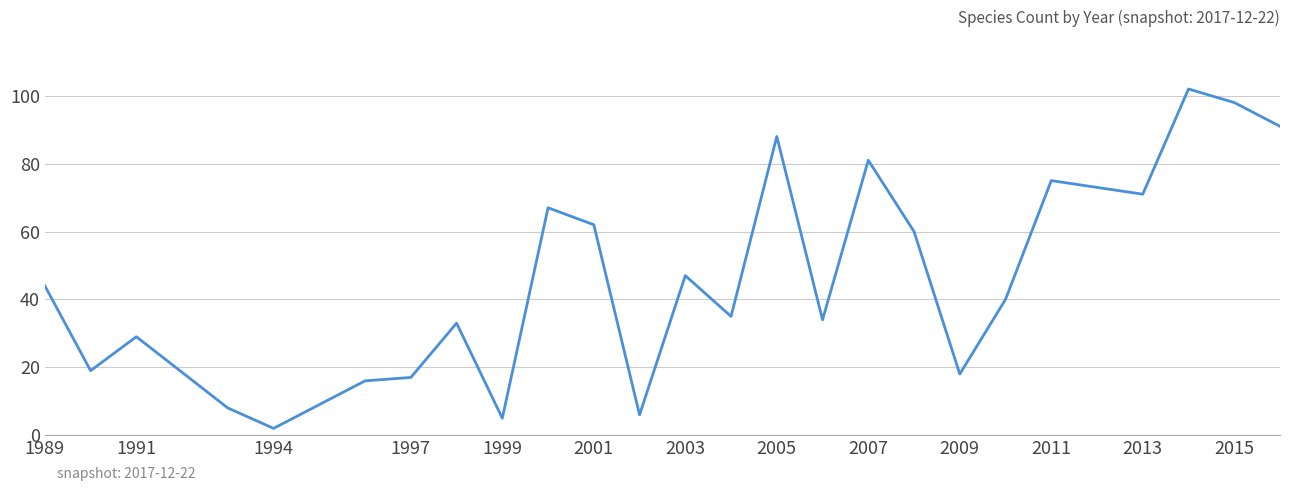

Reading right to left, list all the values displayed in this chart.

91	98	102	71	73	75	40	18	60	81	34	88	35	47	6	62	67	5	33	17	16	2	8	29	19	44